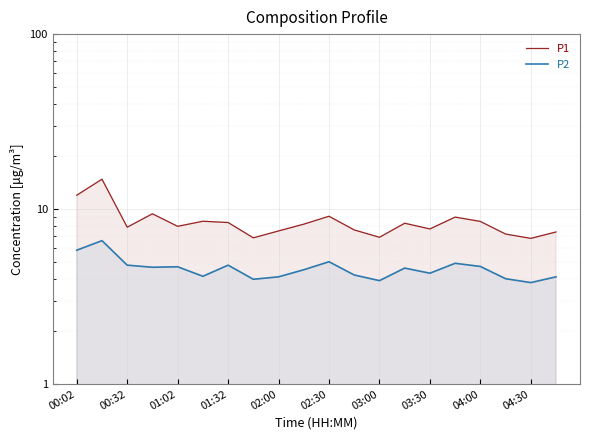

What is the value of the P1 point at the 19th from the left?

6.8